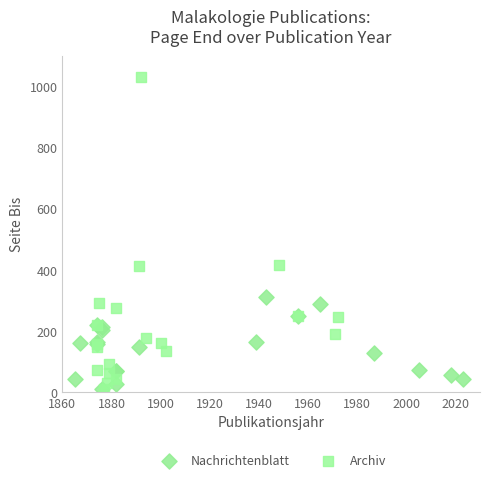

Which series contains the highest Y value?

Archiv